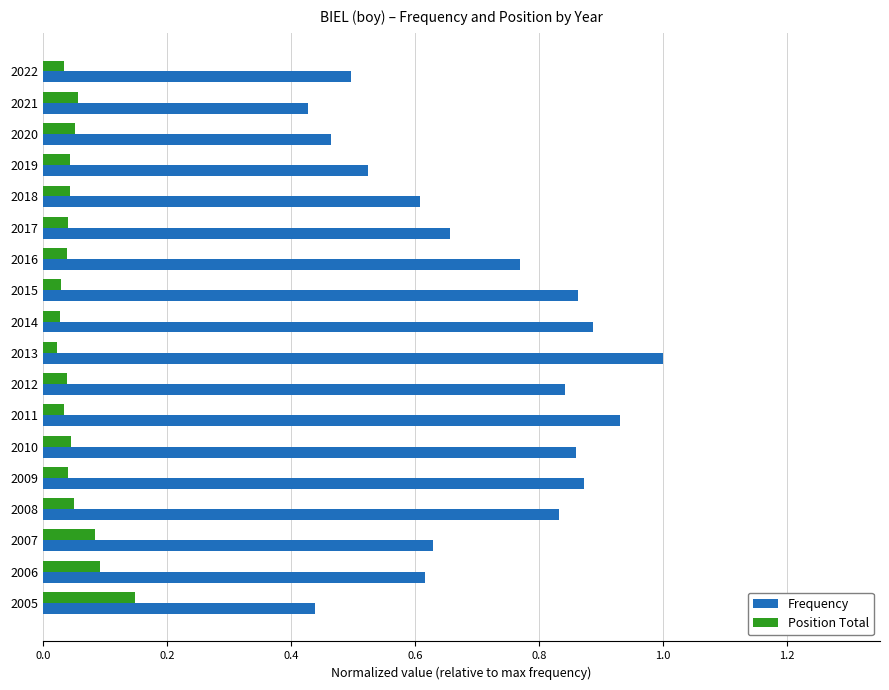

At which category is the sum across all series the highest?

2013